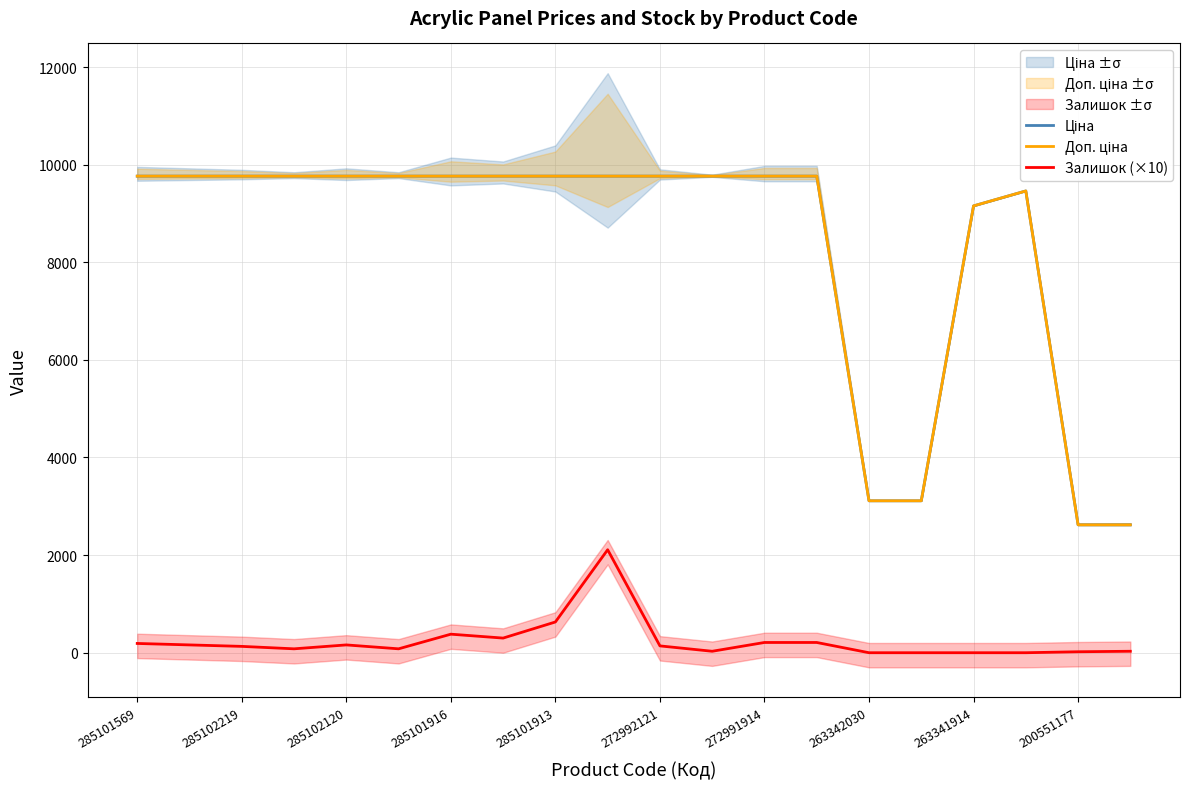

Reading left to right, transcribe all the data shown in this chart.

Ціна: 9764.4	9764.4	9764.4	9764.4	9764.4	9764.4	9764.4	9764.4	9764.4	9764.4	9764.4	9764.4	9764.4	9764.4	3112.5	3112.5	9154.5	9460.9	2621.3	2621.3
Доп. ціна: 9764.4	9764.4	9764.4	9764.4	9764.4	9764.4	9764.4	9764.4	9764.4	9764.4	9764.4	9764.4	9764.4	9764.4	3113.0	3113.0	9154.5	9460.9	2621.0	2621.0
Залишок (×10): 190.0	160.0	130.0	80.0	160.0	80.0	380.0	300.0	630.0	2110.0	140.0	30.0	210.0	210.0	0.0	0.0	0.0	0.0	20.0	30.0